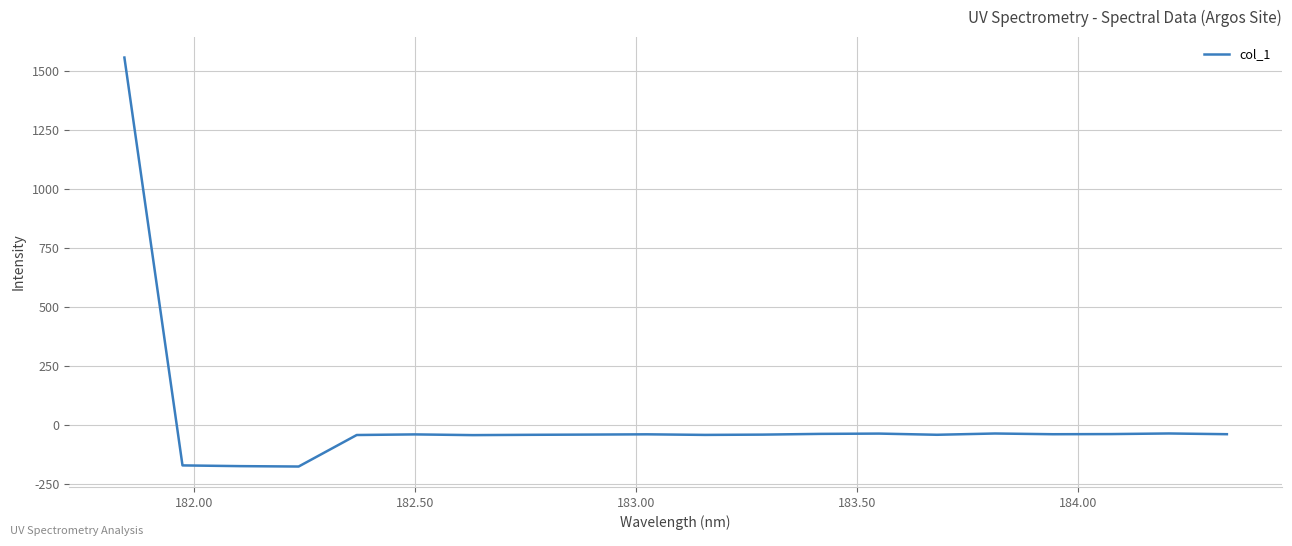

What is the difference between the maximum and minimum values?

1735.2